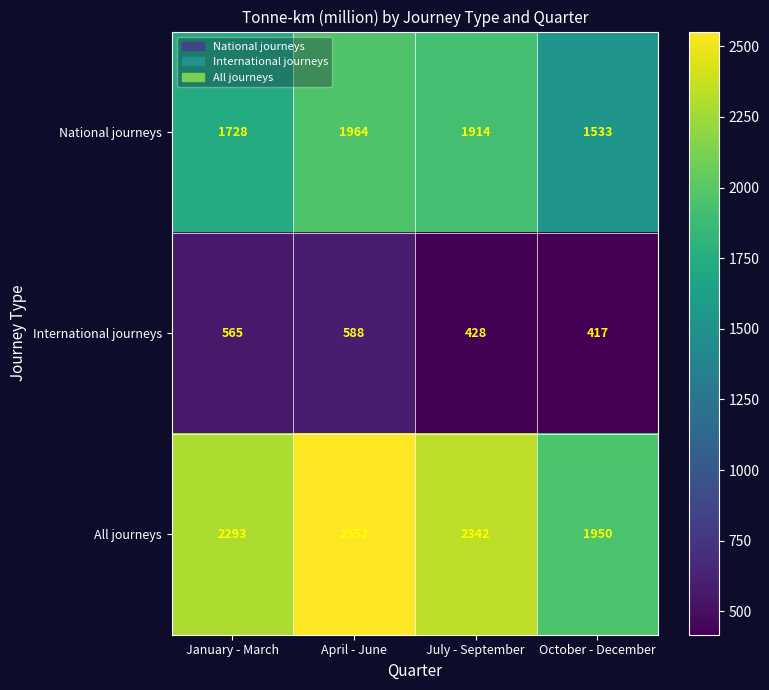

What is the sum of all All journeys values?

9137